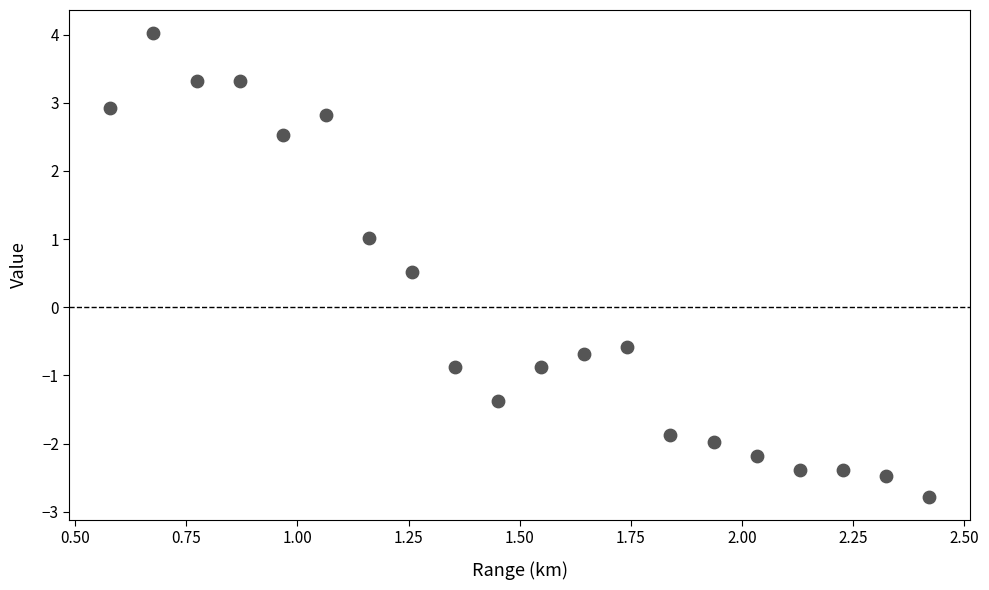

What is the range of X values (max minus min)?

1.8